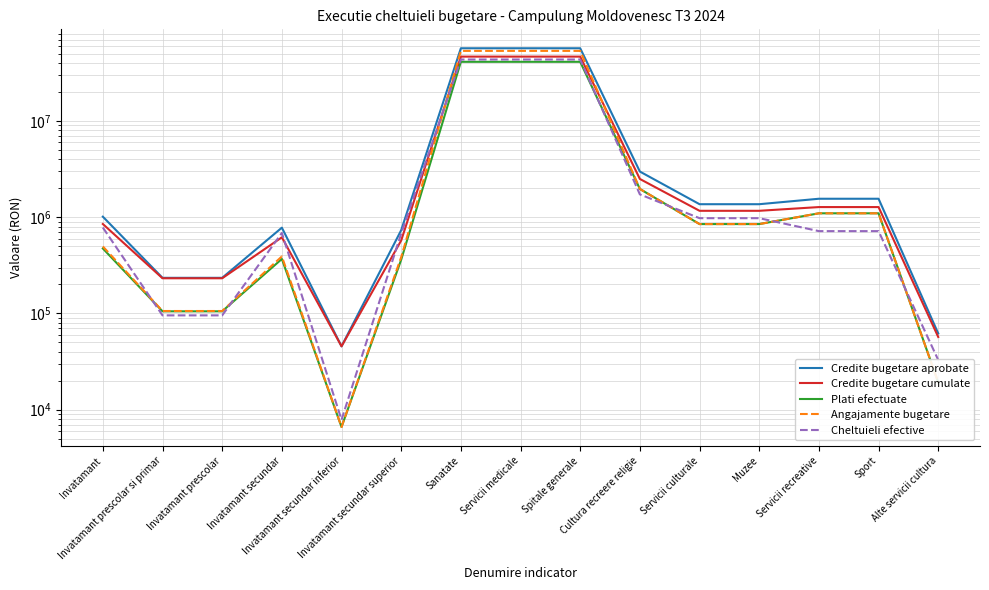

Which series changed the most between Invatamant and Sanatate?

Credite bugetare aprobate